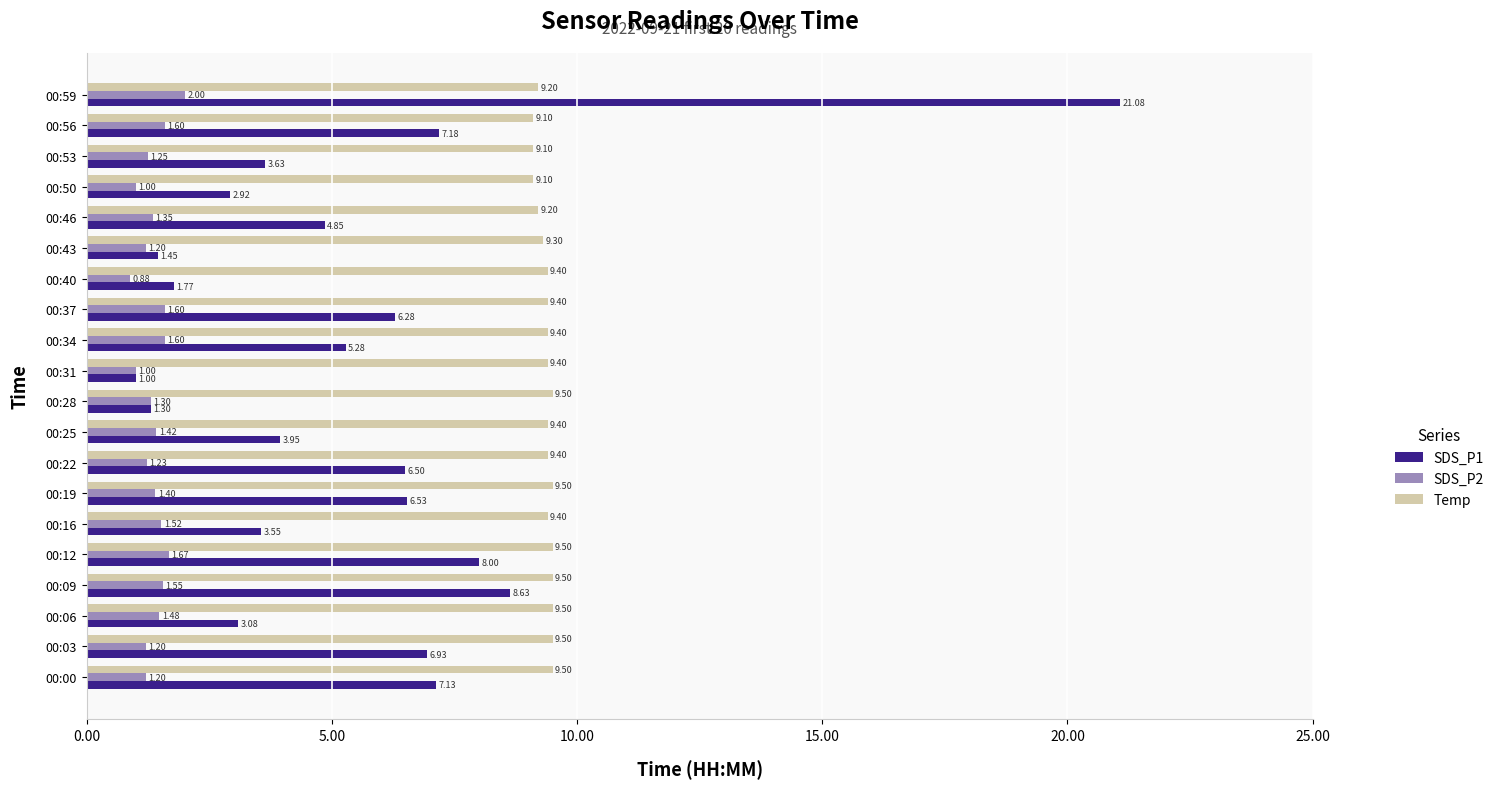

Is the value of SDS_P2 at 00:25 greater than the value of Temp at 00:28?

No